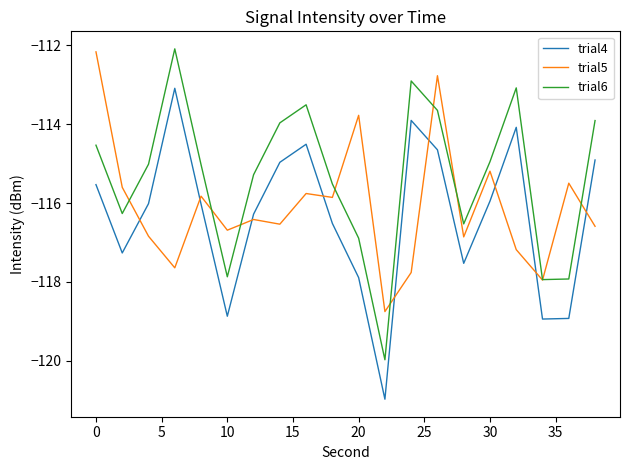

How many times do trial5 and trial4 cross each other?

9